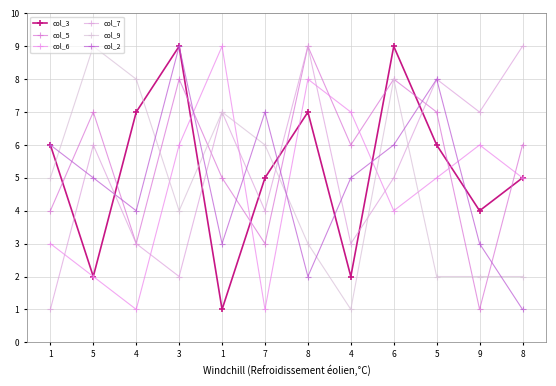

Which category has the highest value in the col_6 series?

1